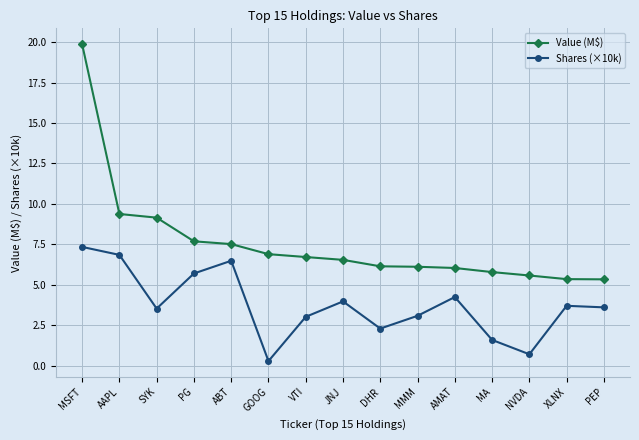

What is the average value of the Value (M$) series?

7.6